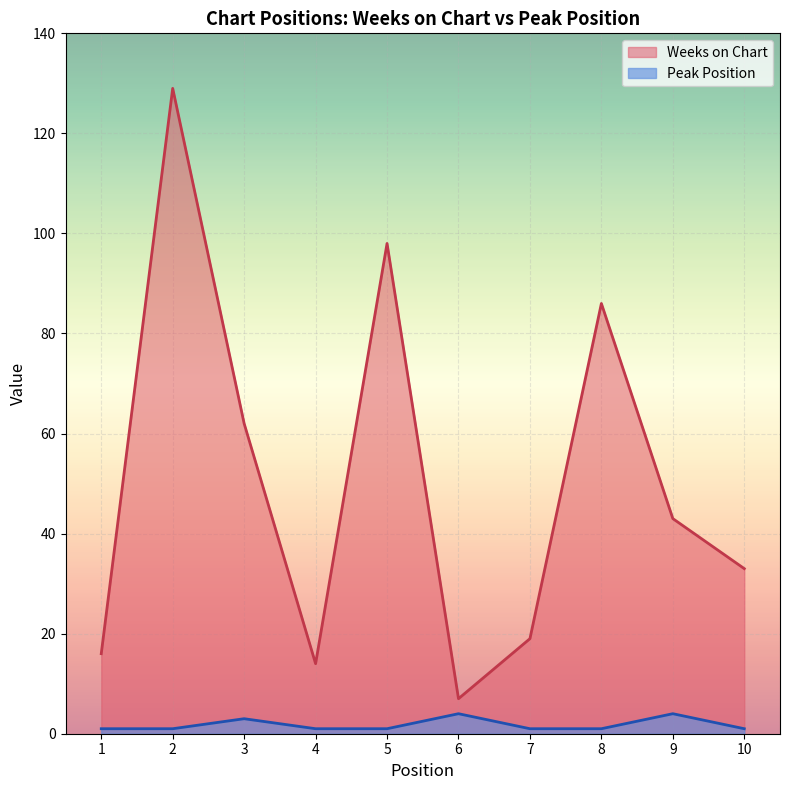

What is the difference between the second highest and second lowest values in the Peak Position series?

3